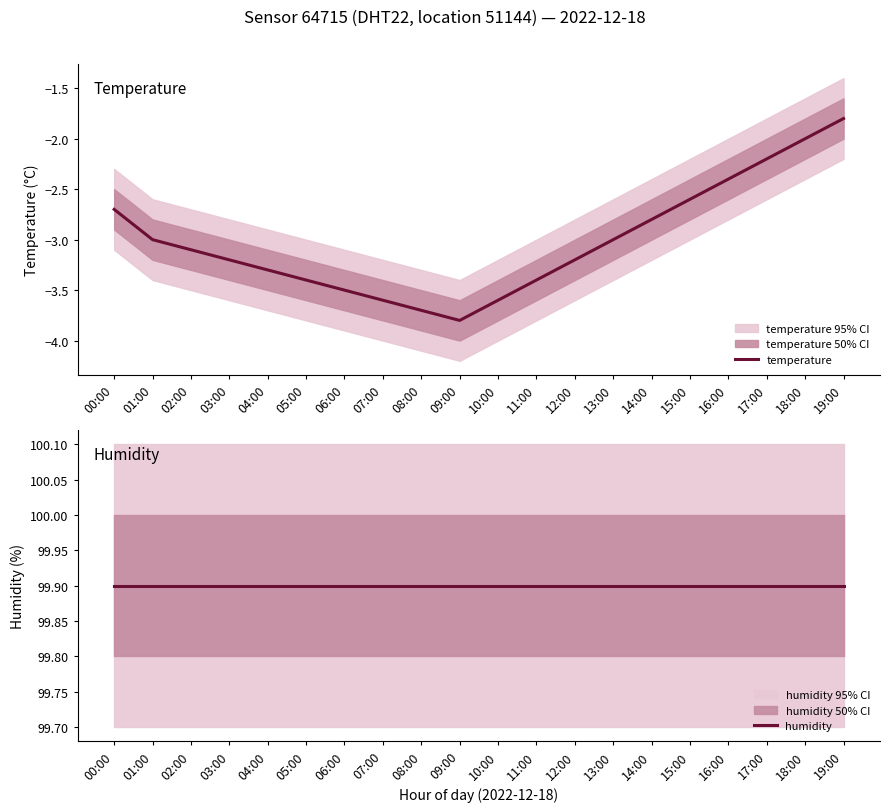

At which label is humidity closest to 99?

00:00